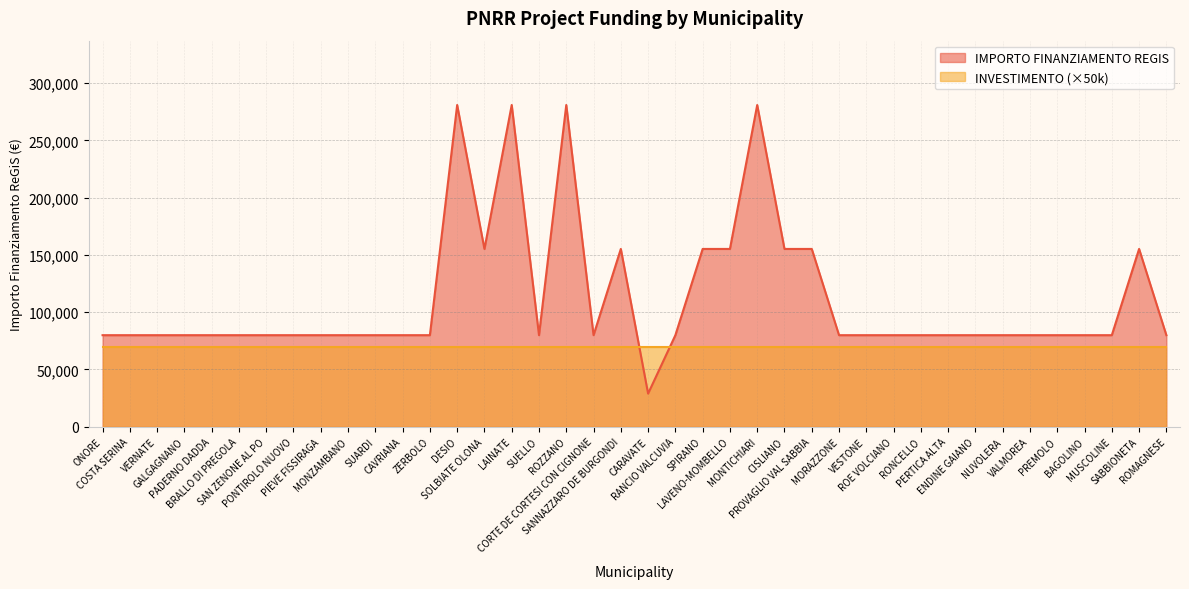

The value at VERNATE is 106604. True or false?

False